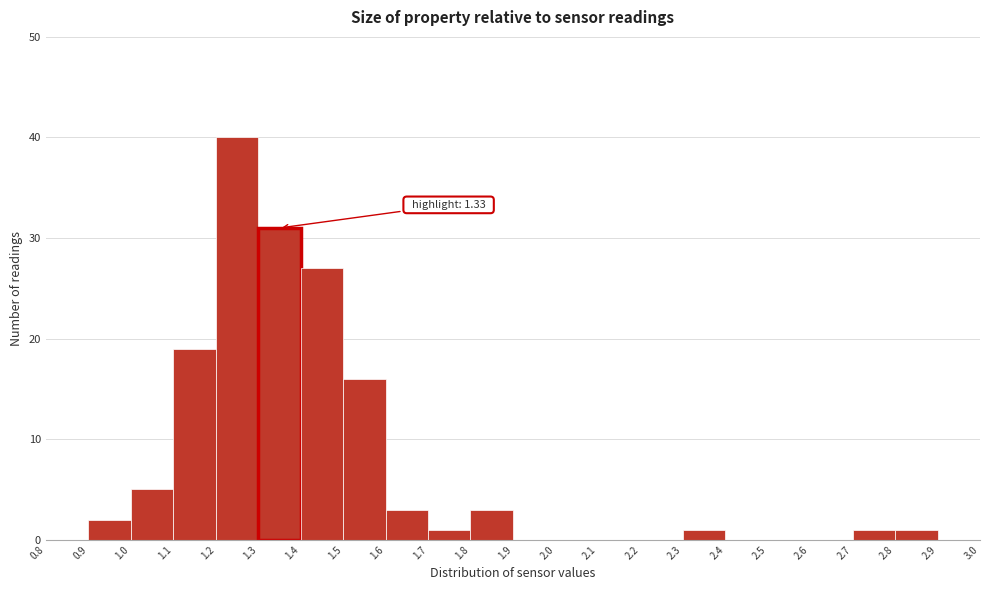

Which range on the x-axis has the tallest bar?

1.2 to 1.3